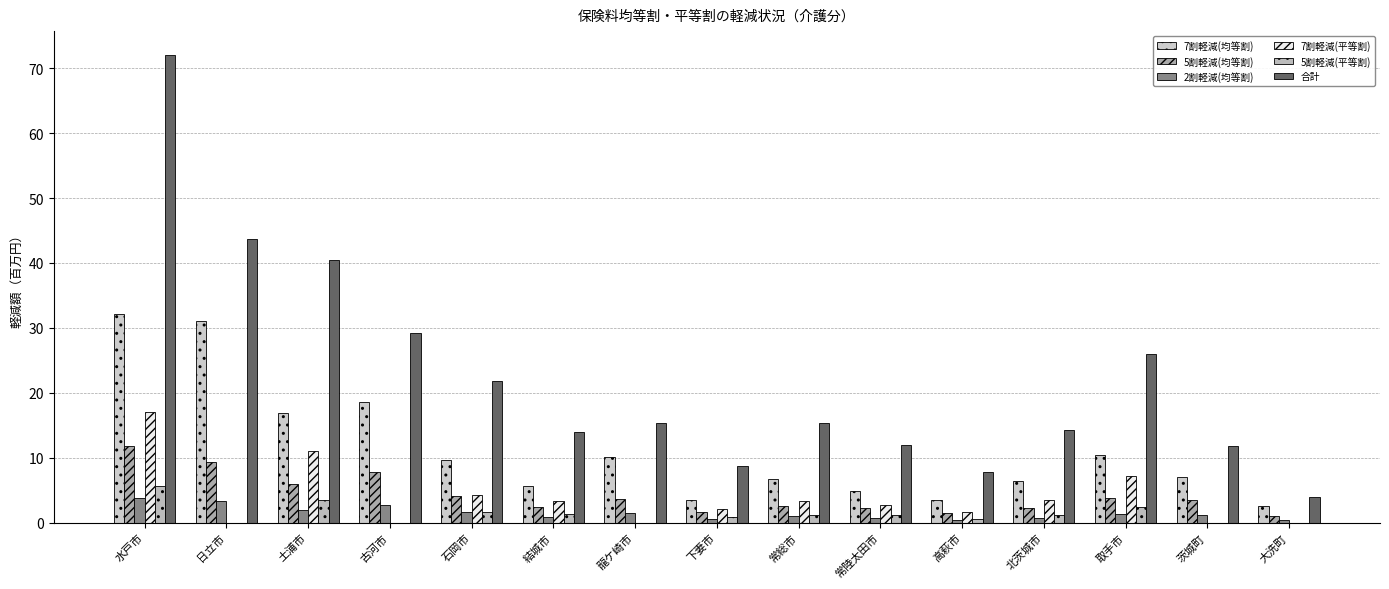

Reading right to left, extract all data points from this chart.

7割軽減(均等割): 大洗町=2.6	茨城町=7.1	取手市=10.4	北茨城市=6.5	高萩市=3.5	常陸太田市=4.9	常総市=6.7	下妻市=3.4	龍ケ崎市=10.1	結城市=5.6	石岡市=9.6	古河市=18.6	土浦市=16.9	日立市=31.1	水戸市=32.1
5割軽減(均等割): 大洗町=1.0	茨城町=3.5	取手市=3.8	北茨城市=2.2	高萩市=1.4	常陸太田市=2.3	常総市=2.6	下妻市=1.6	龍ケ崎市=3.7	結城市=2.4	石岡市=4.1	古河市=7.8	土浦市=6.0	日立市=9.3	水戸市=11.8
2割軽減(均等割): 大洗町=0.4	茨城町=1.3	取手市=1.3	北茨城市=0.7	高萩市=0.4	常陸太田市=0.7	常総市=1.0	下妻市=0.6	龍ケ崎市=1.5	結城市=0.9	石岡市=1.6	古河市=2.8	土浦市=1.9	日立市=3.3	水戸市=3.7
7割軽減(平等割): 大洗町=0.0	茨城町=0.0	取手市=7.2	北茨城市=3.5	高萩市=1.7	常陸太田市=2.7	常総市=3.3	下妻市=2.0	龍ケ崎市=0.0	結城市=3.4	石岡市=4.3	古河市=0.0	土浦市=11.1	日立市=0.0	水戸市=17.0
5割軽減(平等割): 大洗町=0.0	茨城町=0.0	取手市=2.4	北茨城市=1.1	高萩市=0.6	常陸太田市=1.1	常総市=1.2	下妻市=0.8	龍ケ崎市=0.0	結城市=1.3	石岡市=1.7	古河市=0.0	土浦市=3.5	日立市=0.0	水戸市=5.7
合計: 大洗町=4.0	茨城町=11.8	取手市=25.9	北茨城市=14.3	高萩市=7.8	常陸太田市=12.0	常総市=15.3	下妻市=8.8	龍ケ崎市=15.3	結城市=13.9	石岡市=21.9	古河市=29.1	土浦市=40.4	日立市=43.7	水戸市=72.1